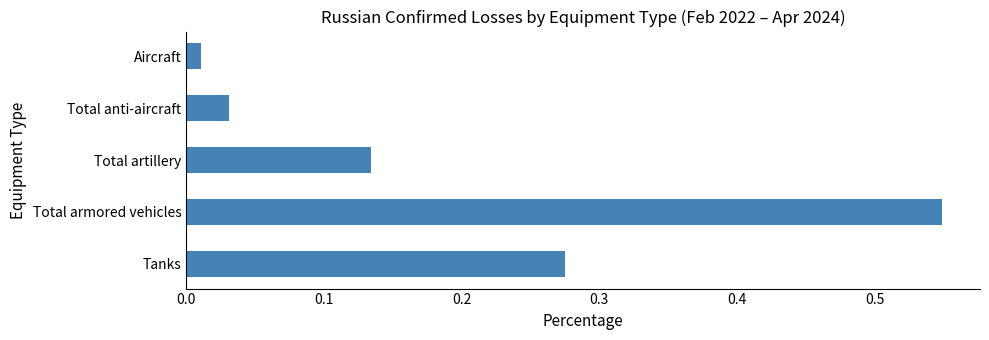

Does the chart contain any negative values?

No